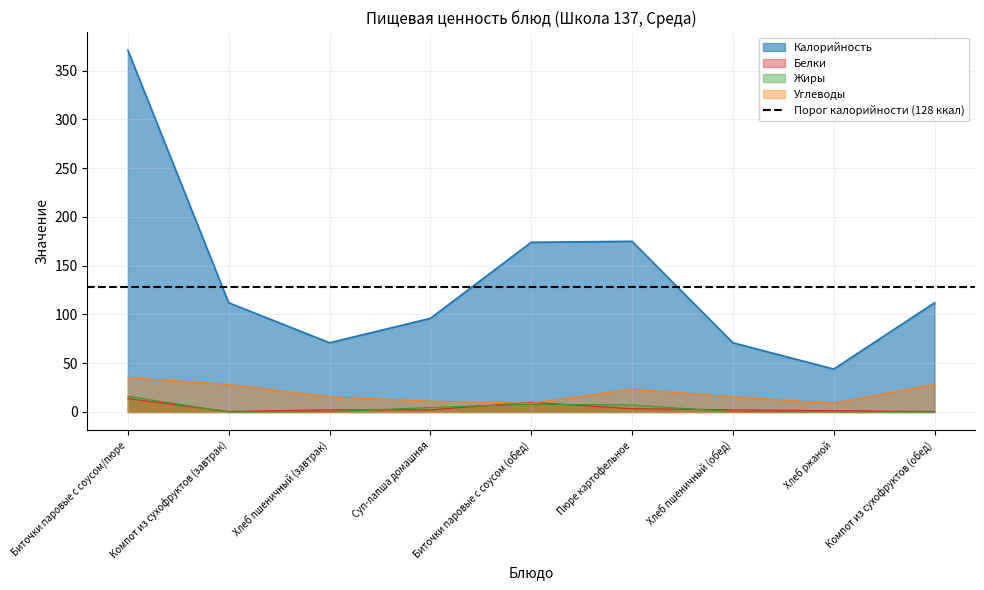

How many lines are shown in the chart?

4